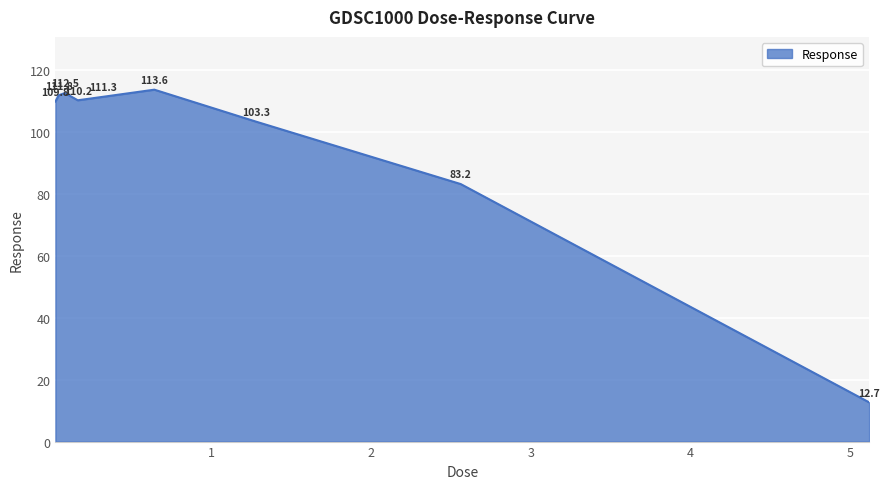

What is the smallest value displayed?

12.7